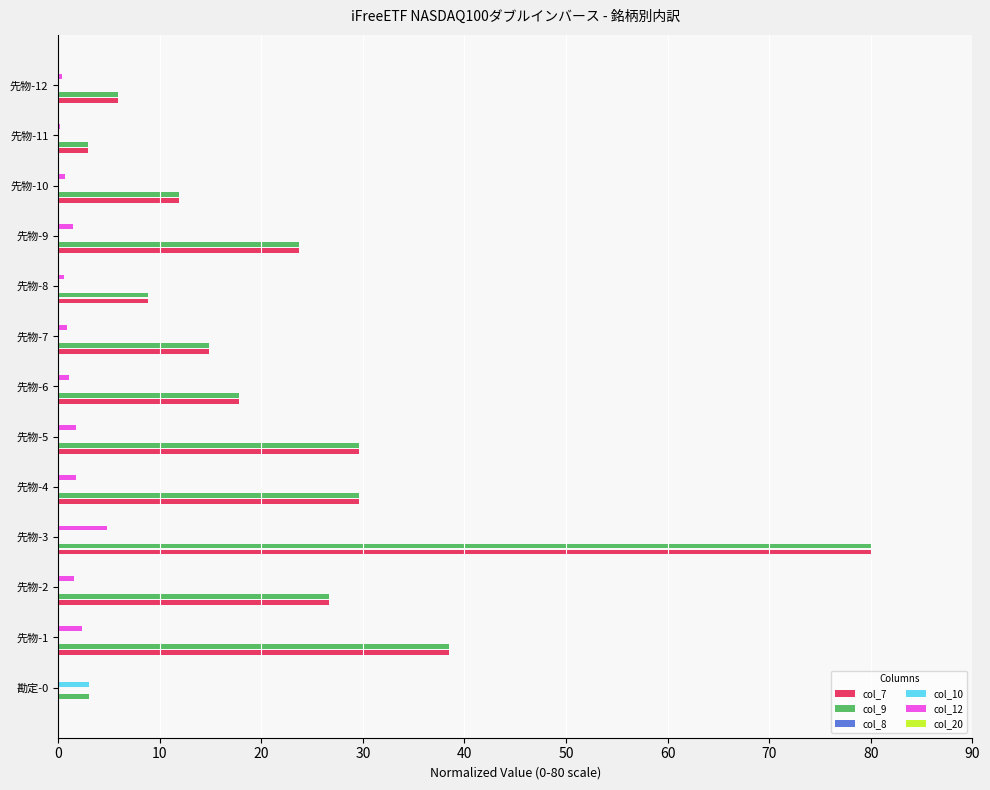

The value of col_12 at 先物-4 is 1.8. True or false?

True